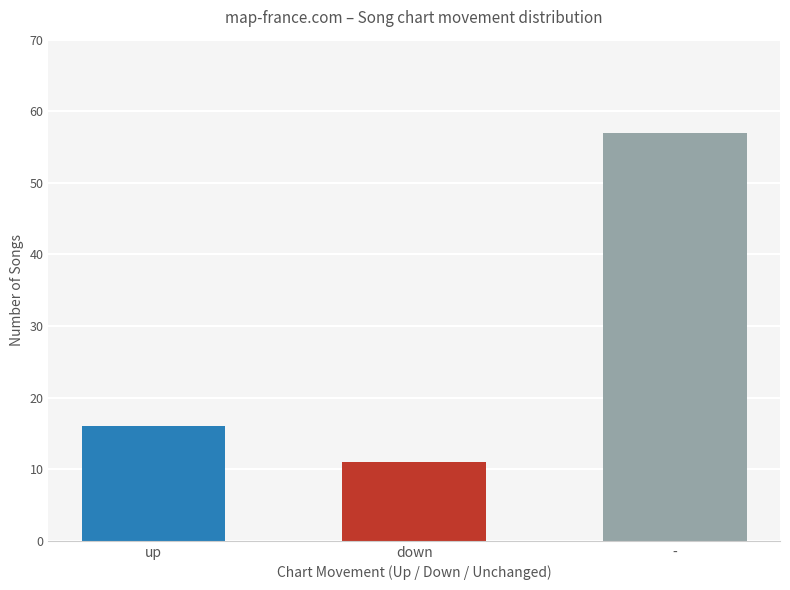

Which has a higher value, - or up?

-